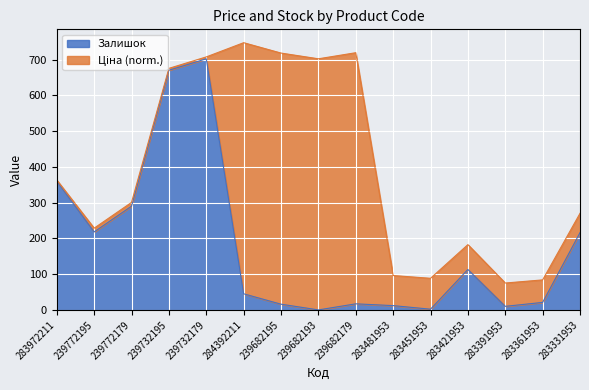

Count the number of categories in the chart.

15